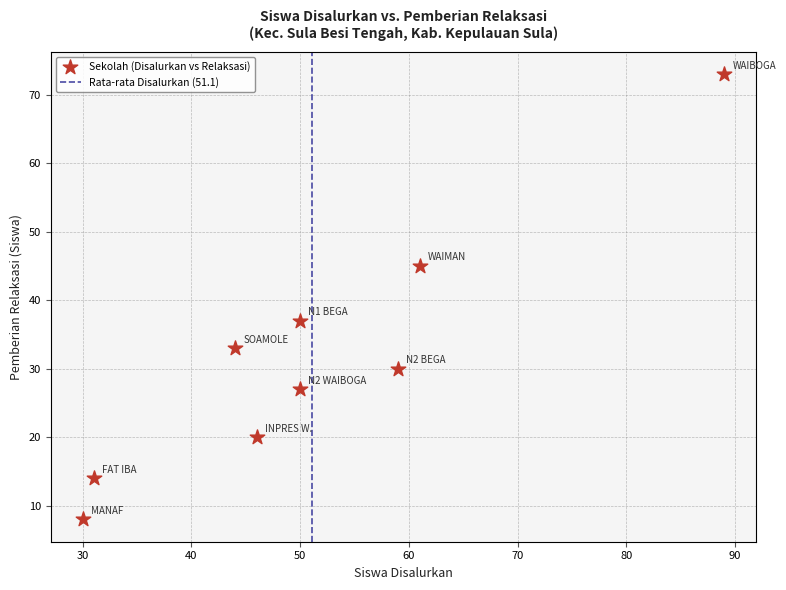

What is the average Y value?

32